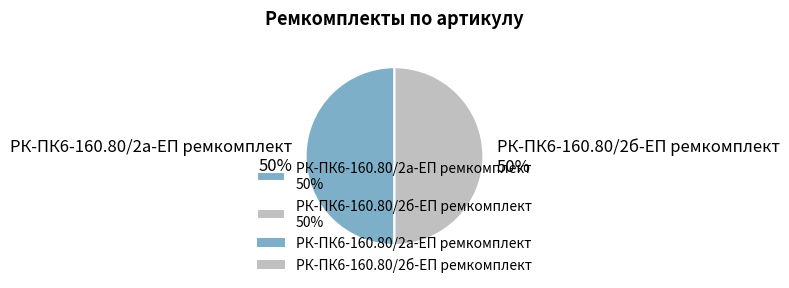

True or false: РК-ПК6-160.80/2а-ЕП ремкомплект accounts for 50% of the total.

True